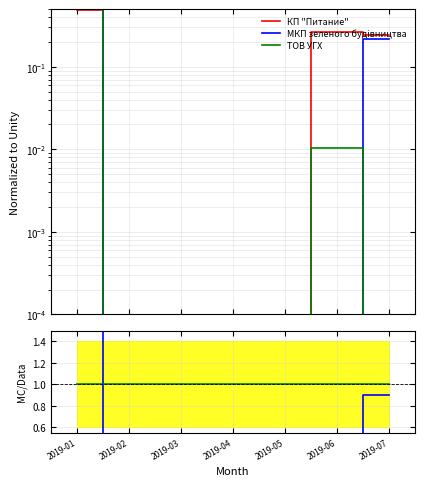

How many lines are shown in the chart?

3